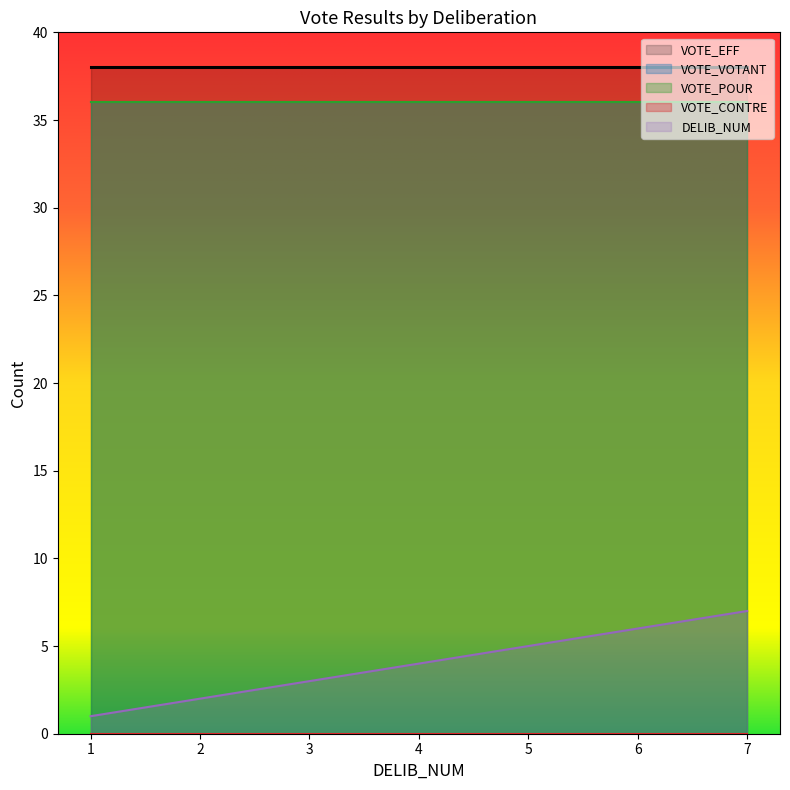

What is the total value across all series at 7?

117